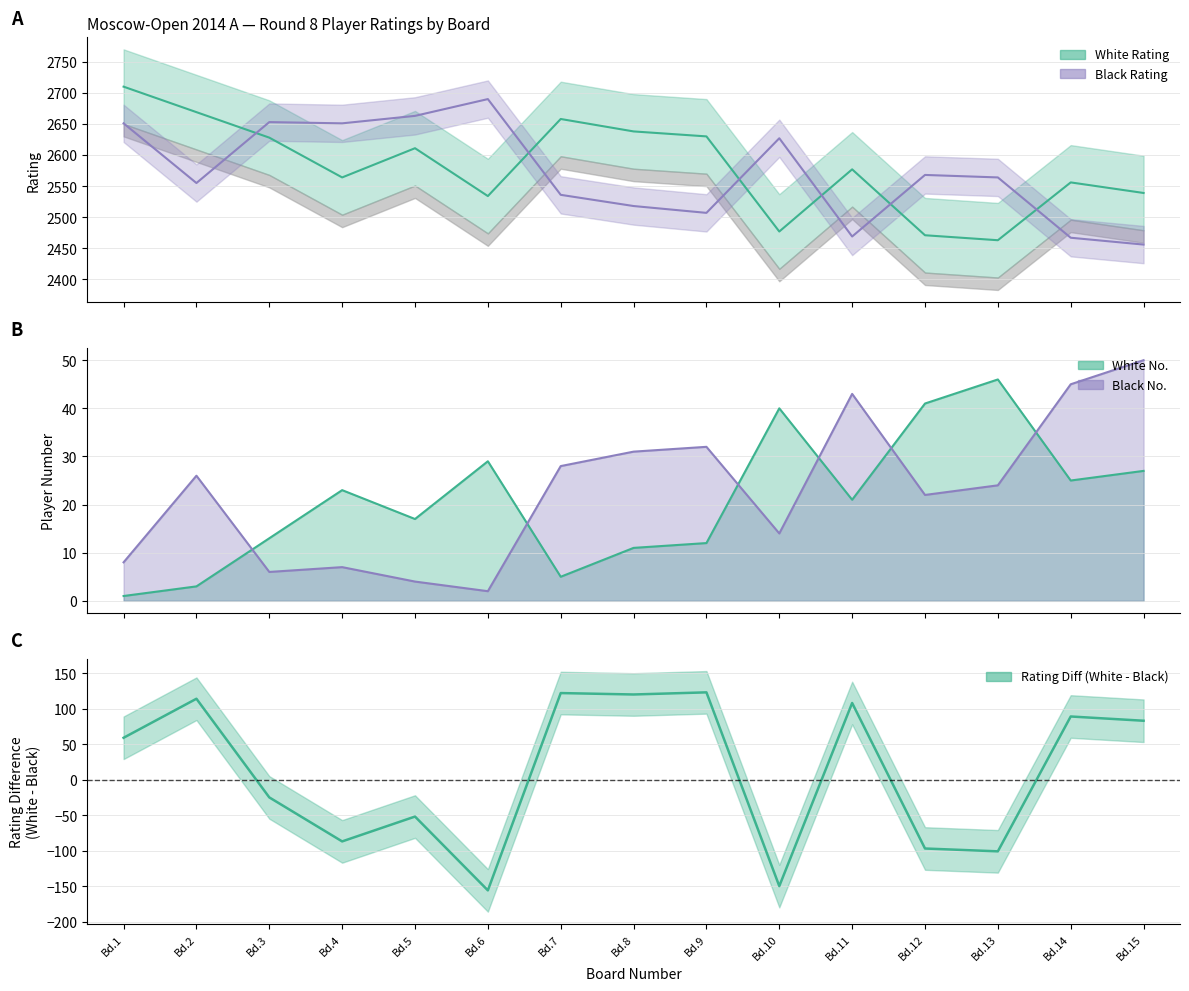

Between Bd.2 and Bd.3, which series saw the biggest shift?

Black Rating